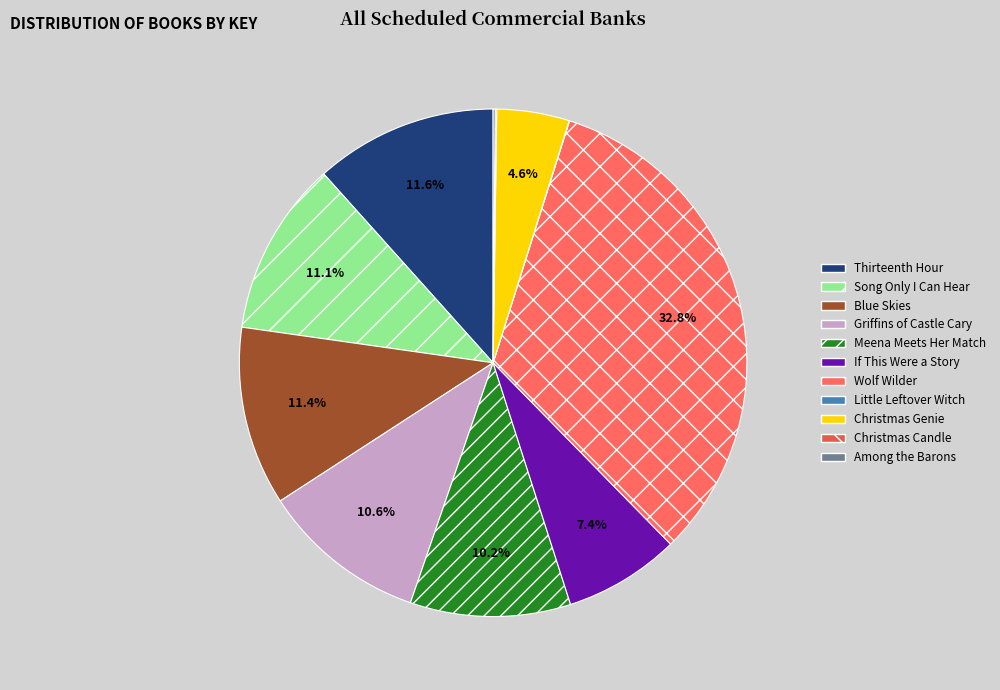

Which slice is the largest?

Wolf Wilder